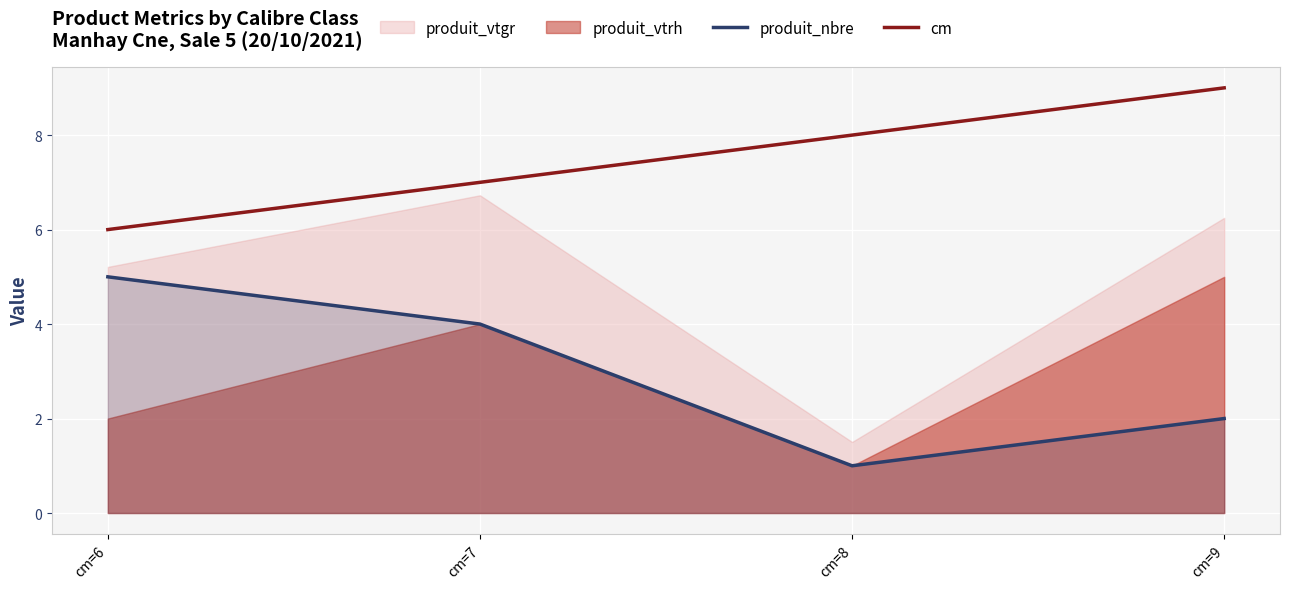

Is the value of produit_nbre at cm=6 greater than the value of cm at cm=7?

No